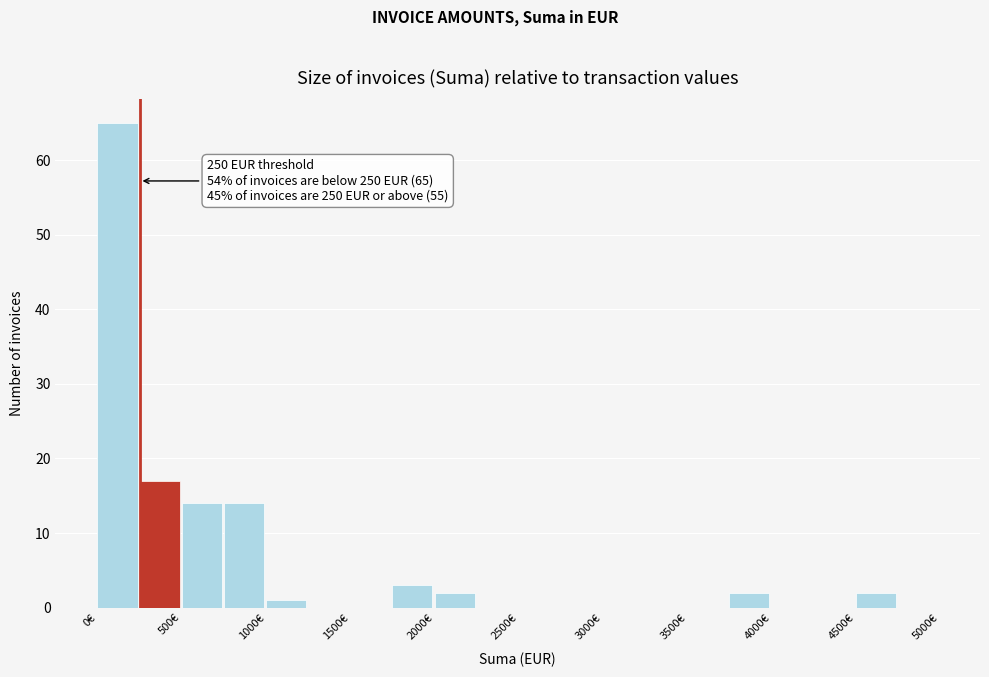

Over which range of the x-axis is the bar tallest?

0 to 250